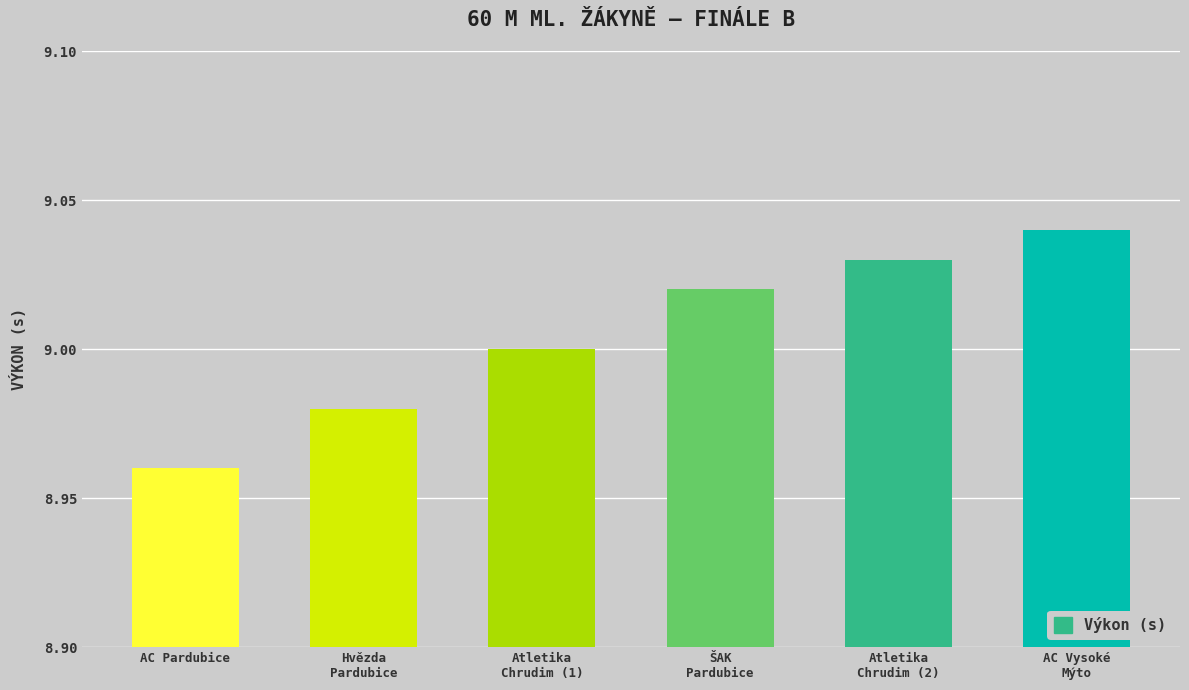

List the labels in order of value, largest first.

AC Vysoké
Mýto, Atletika
Chrudim (2), ŠAK
Pardubice, Atletika
Chrudim (1), Hvězda
Pardubice, AC Pardubice